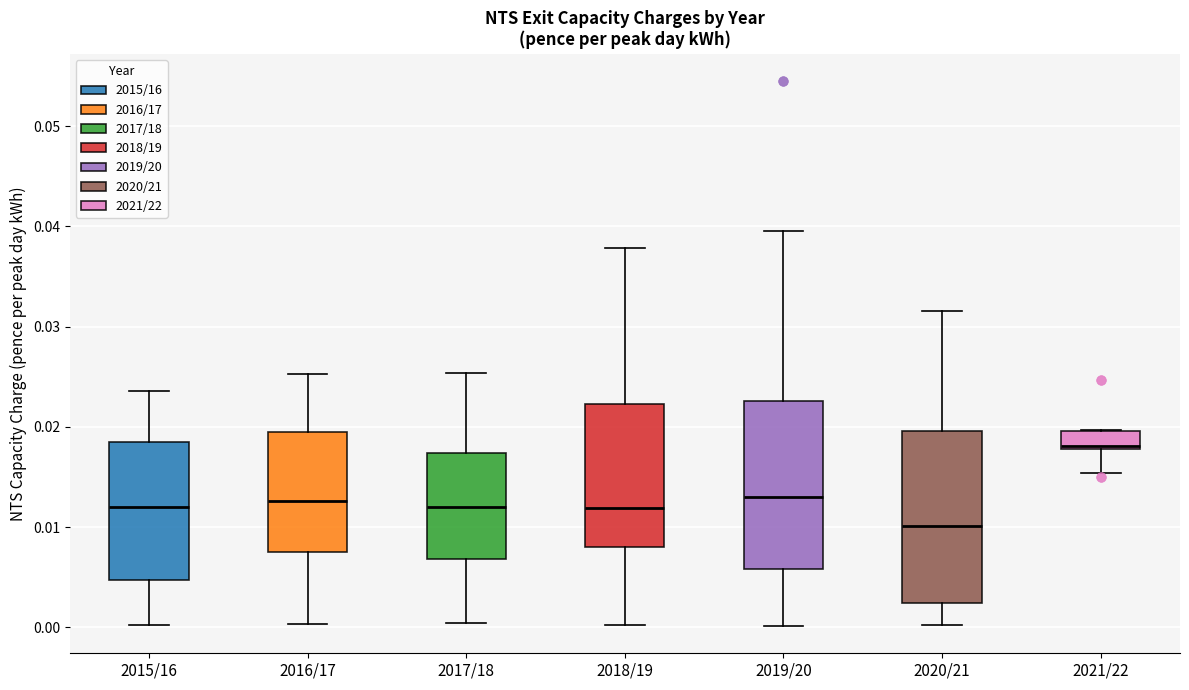

Reading left to right, read every box against the y-axis: the position of its median line, the range the box covers, and the ends of its whiskers. The values are not printed on the chart, so give them approximately, as read against the axis.

2015/16: median 0.012, box 0.005 to 0.018, whiskers 0.000 to 0.024
2016/17: median 0.013, box 0.008 to 0.020, whiskers 0.000 to 0.025
2017/18: median 0.012, box 0.007 to 0.017, whiskers 0.000 to 0.025
2018/19: median 0.012, box 0.008 to 0.022, whiskers 0.000 to 0.038
2019/20: median 0.013, box 0.006 to 0.023, whiskers 0.000 to 0.040
2020/21: median 0.010, box 0.002 to 0.020, whiskers 0.000 to 0.032
2021/22: median 0.018 (just above the box's lower edge), box 0.018 to 0.020, whiskers 0.015 to 0.020